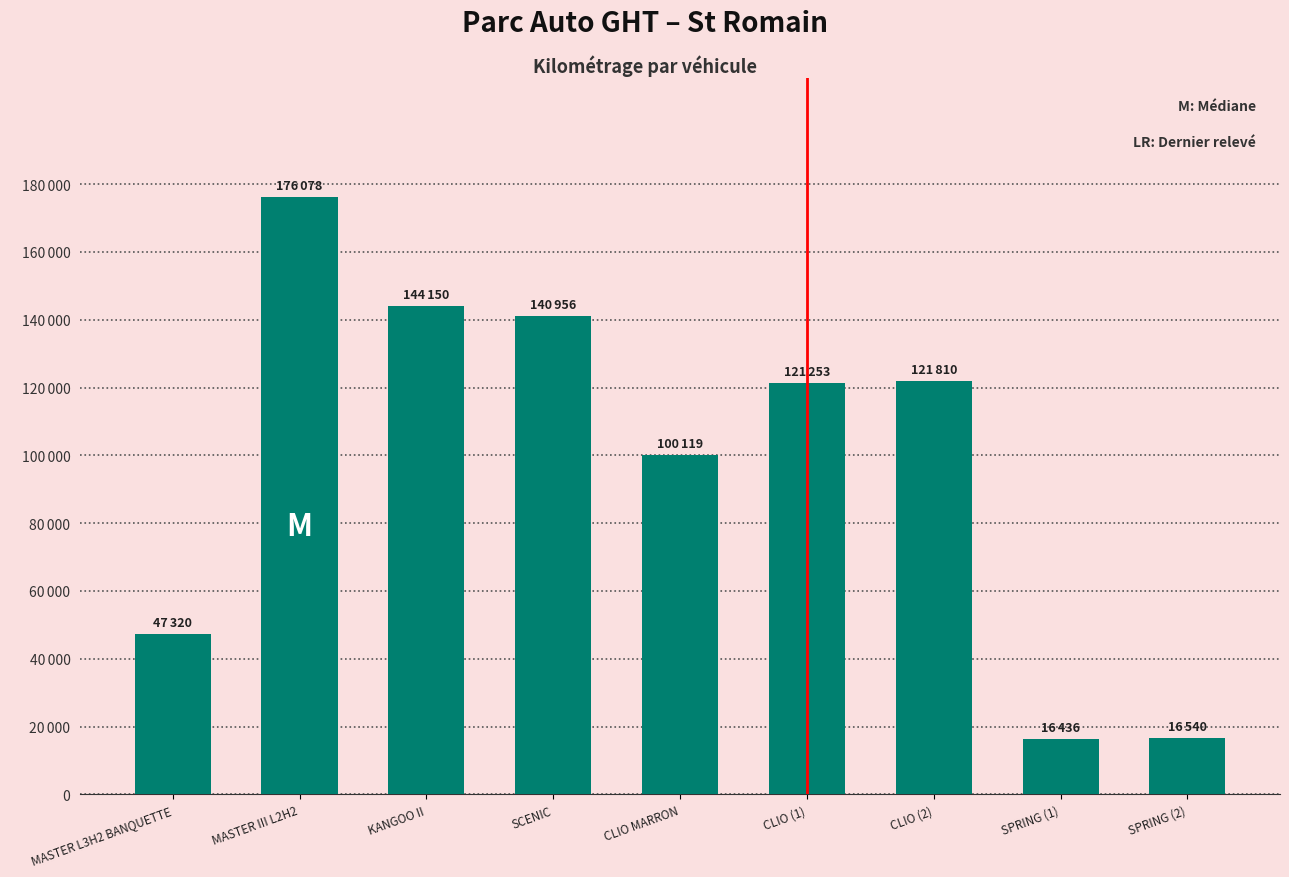

What is the label of the 3rd bar from the left?

KANGOO II